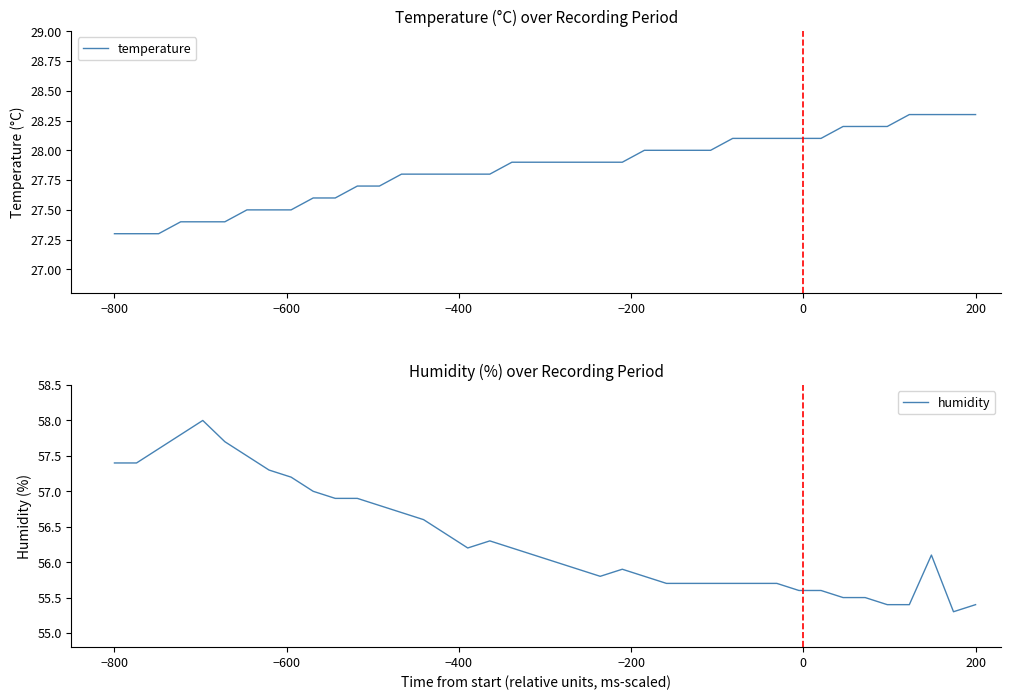

How many values in the humidity series exceed 56?

21